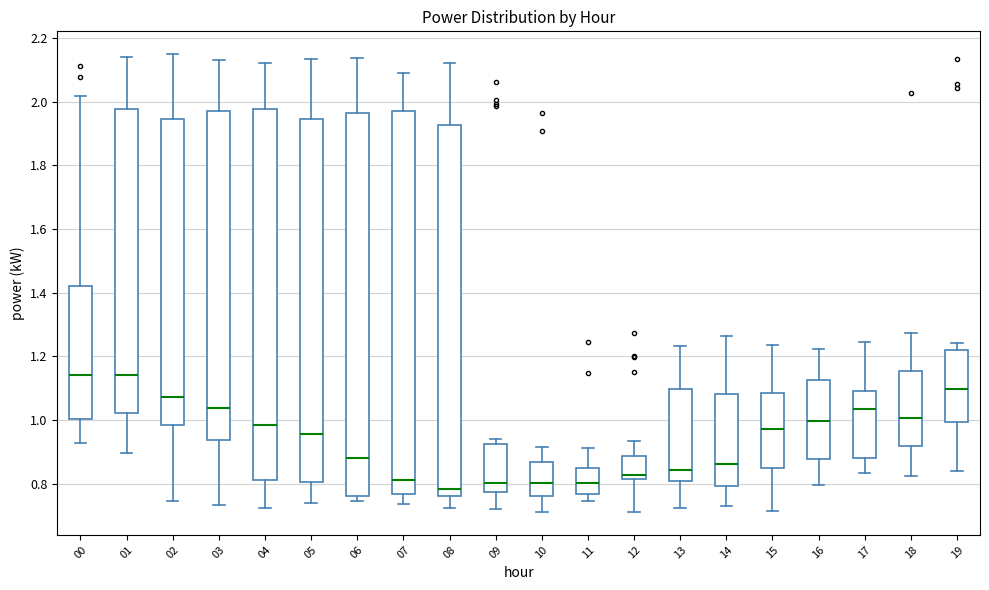

Where does the median line of the box at x = 14 sit on the y-axis? The values are not printed on the chart, so give them approximately, as read against the axis.

0.86